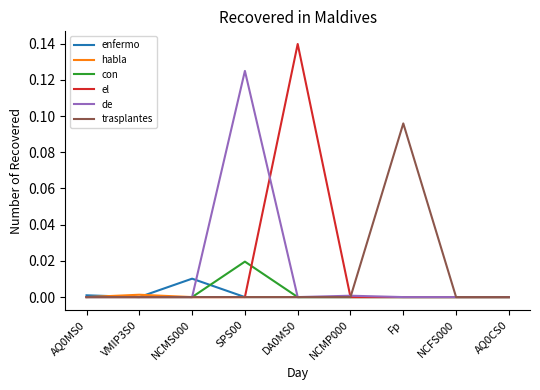

Is it true that habla equals 0.0 at Fp?

True